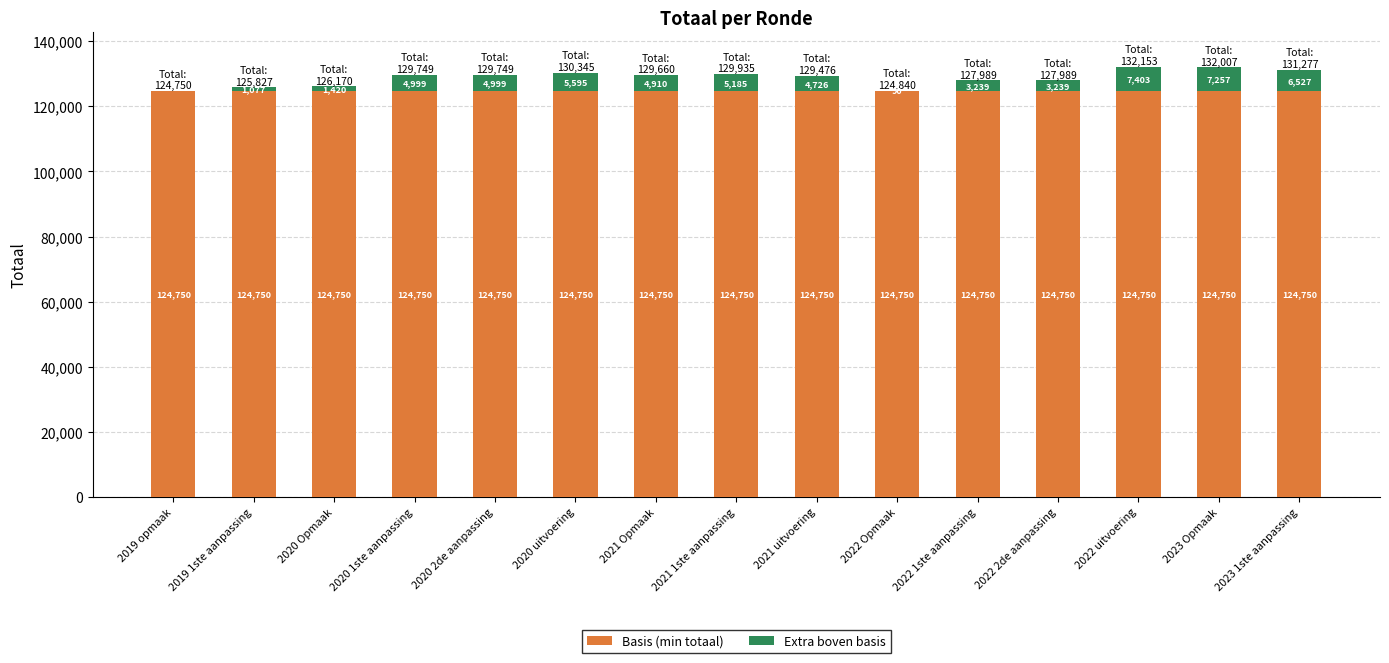

What is the total value across all series at 2020 1ste aanpassing?

129749